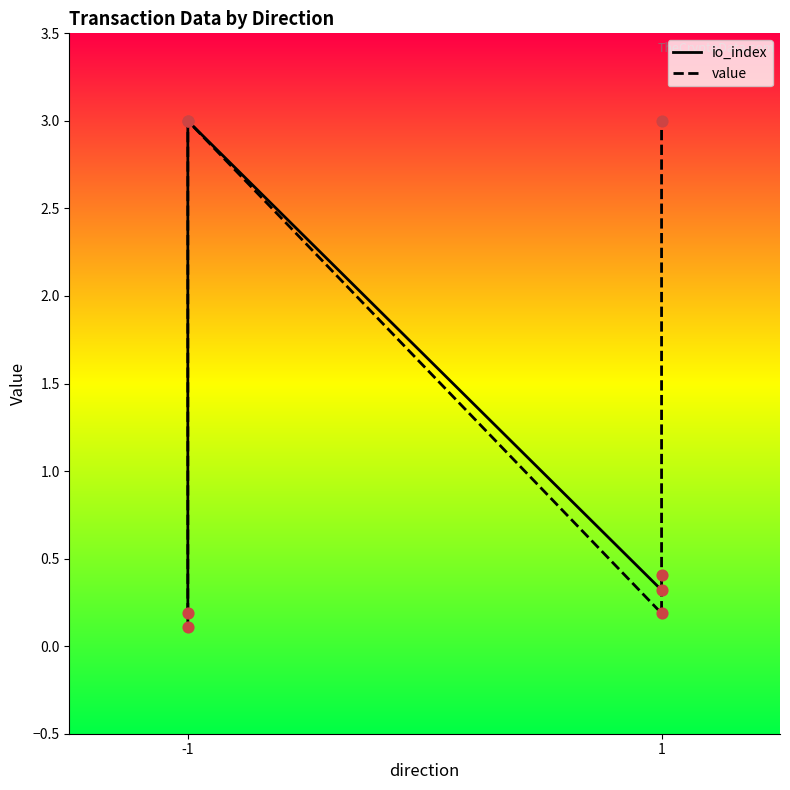

Is the value of io_index at -1 greater than the value of value at -1?

No